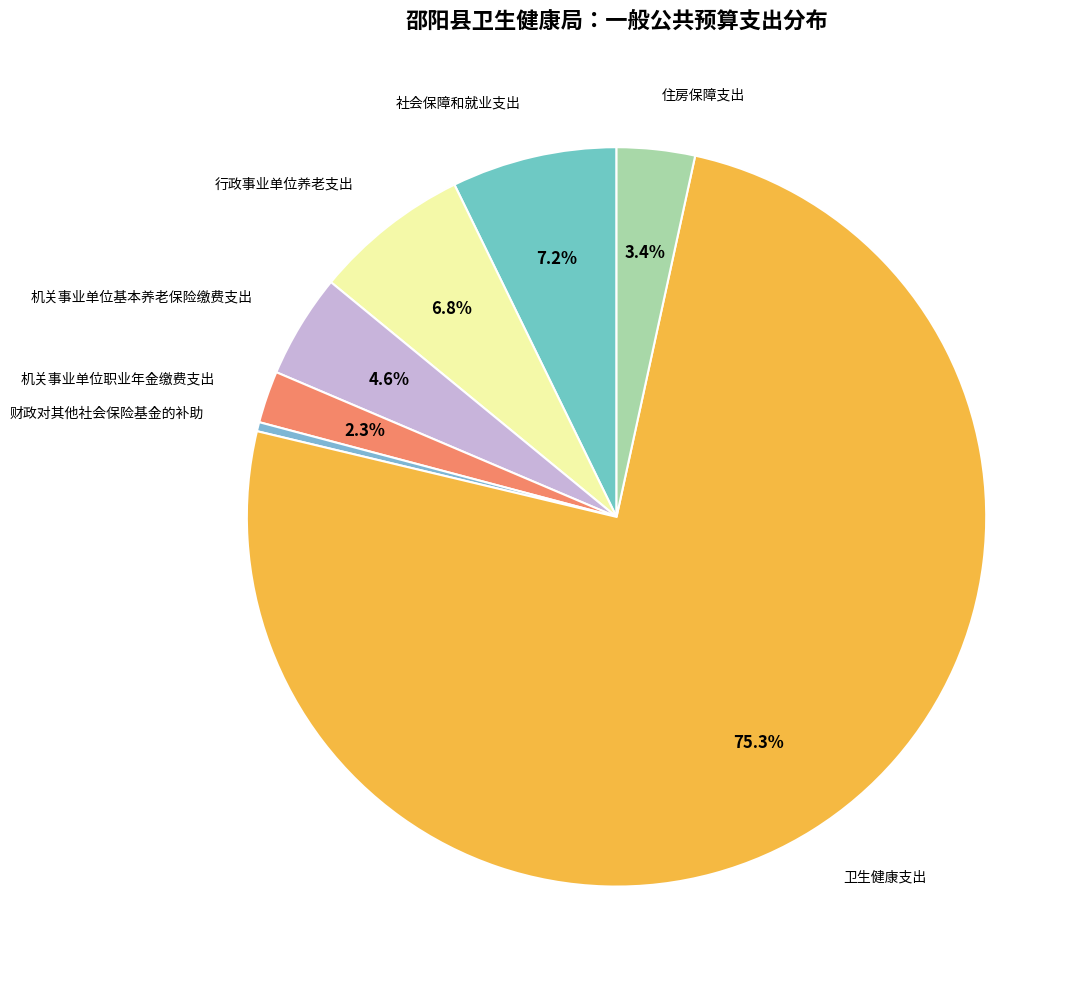

Is there a majority slice in this chart?

Yes